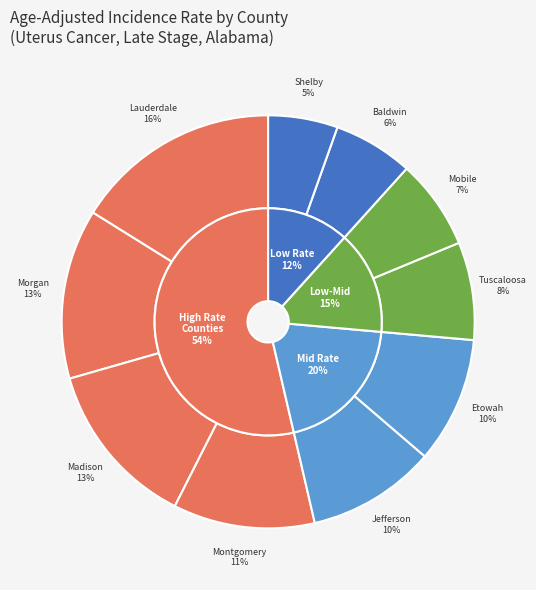

Which slice is the largest?

Lauderdale County